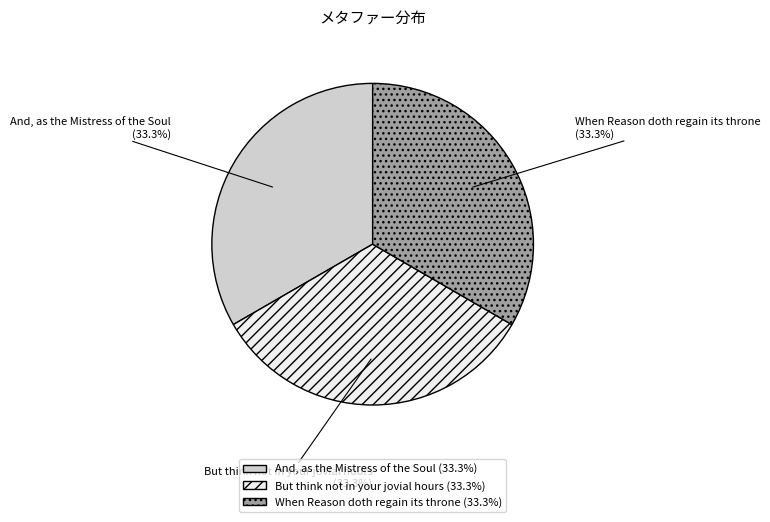

What percentage is the But think not in your jovial hours slice, to the nearest percent?

33%